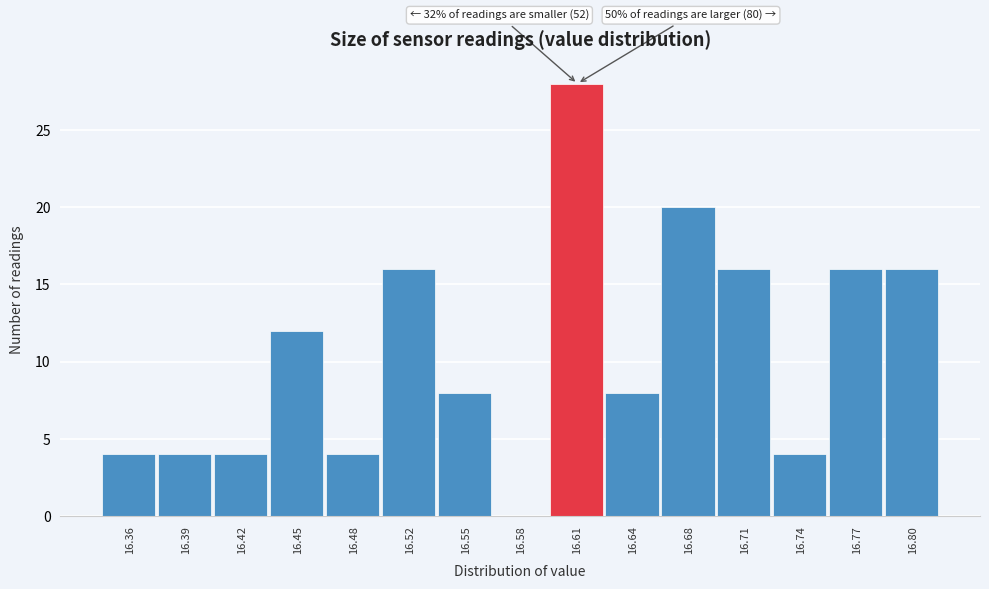

Which range on the x-axis has the tallest bar?

16.596 to 16.628